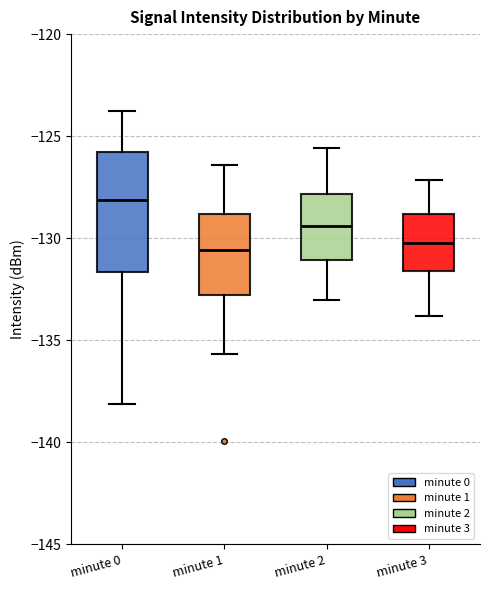

Which box is the tallest, from its lower edge to its upper edge?

minute 0